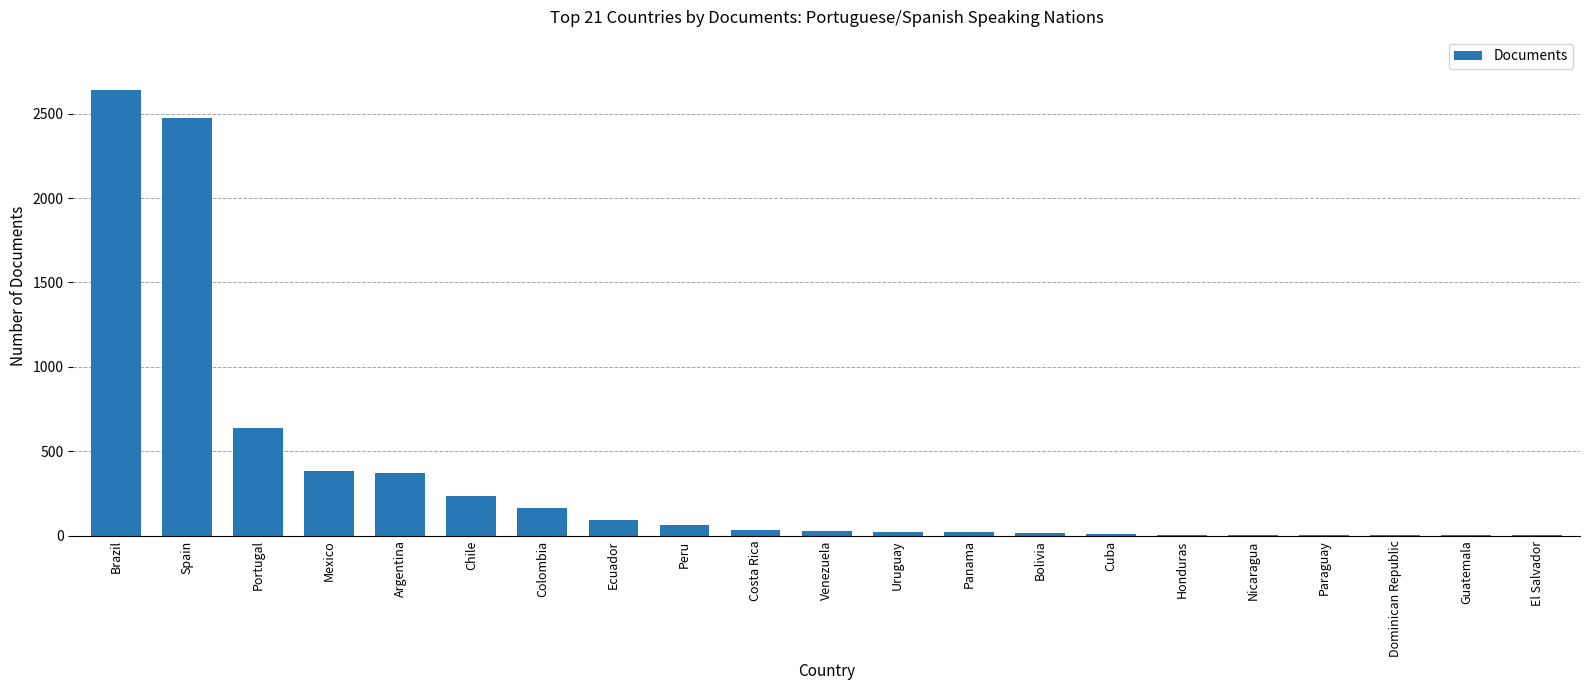

Is it true that the value at Portugal is 638?

True